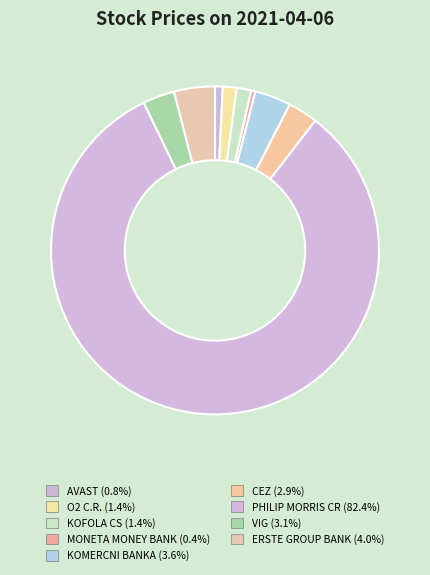

Is there a majority slice in this chart?

Yes